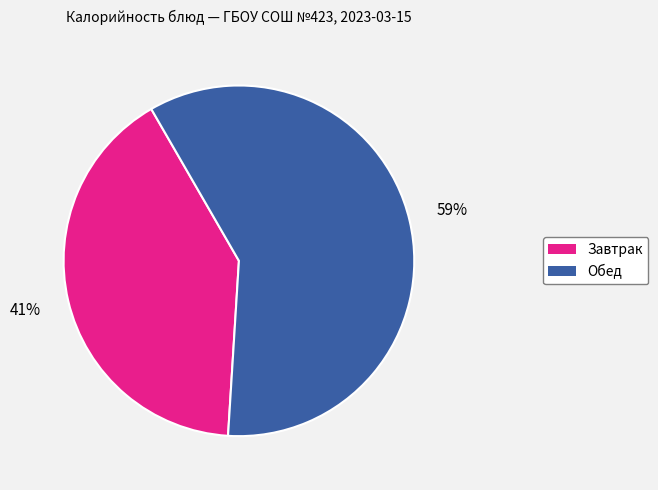

Count the number of slices in the pie.

2